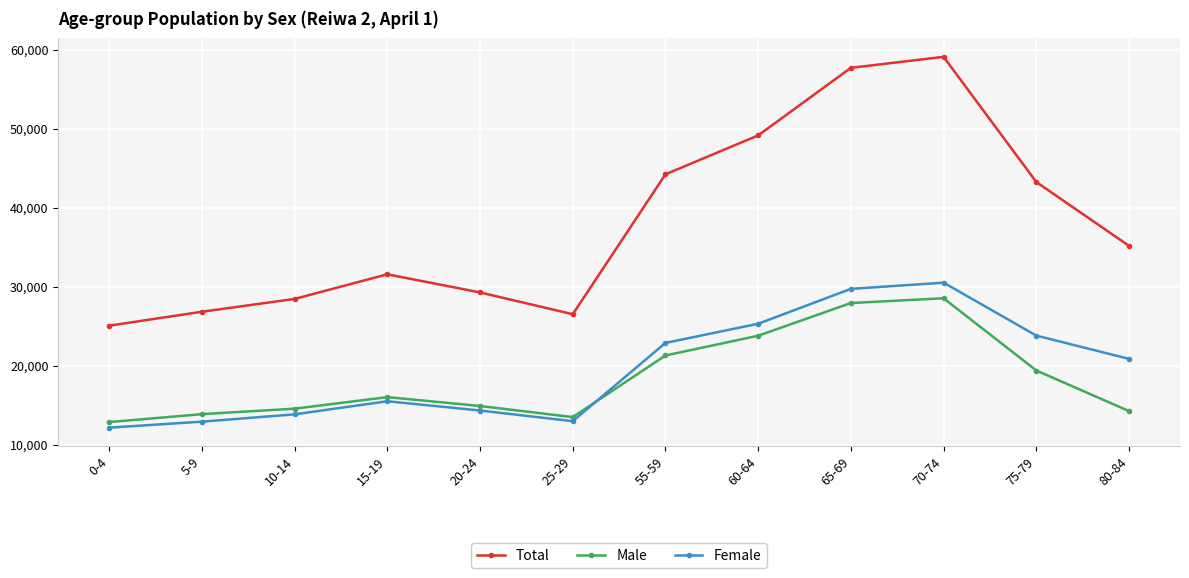

True or false: Female and Total intersect in this chart.

False